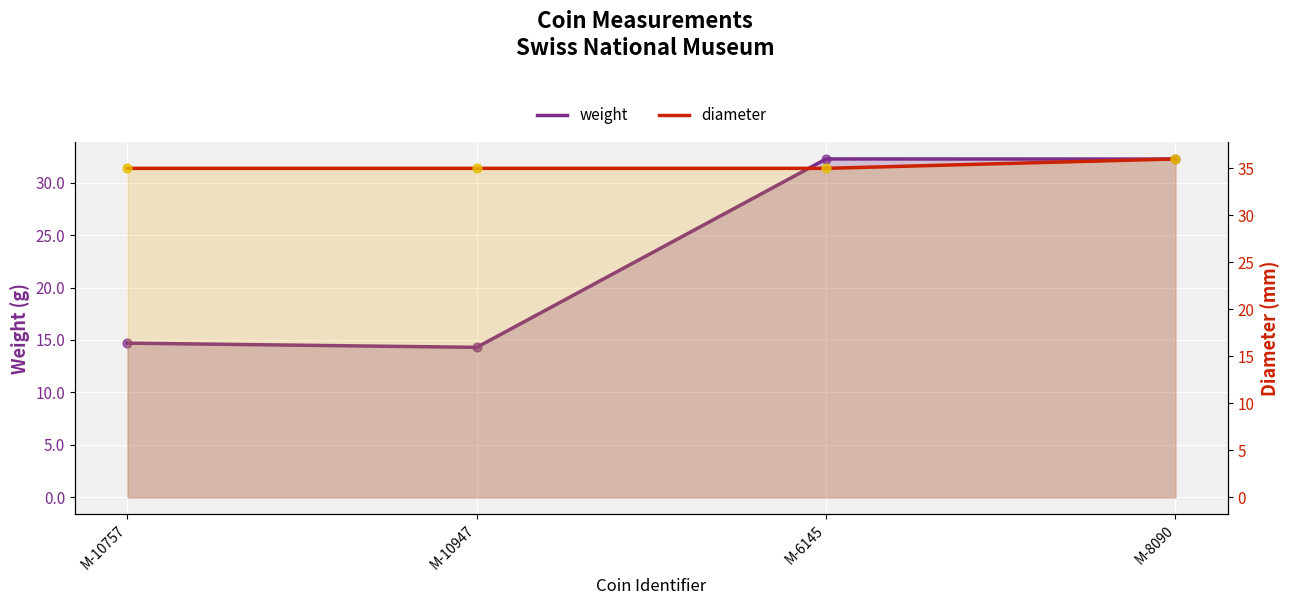

Which series reaches the maximum Y coordinate?

diameter